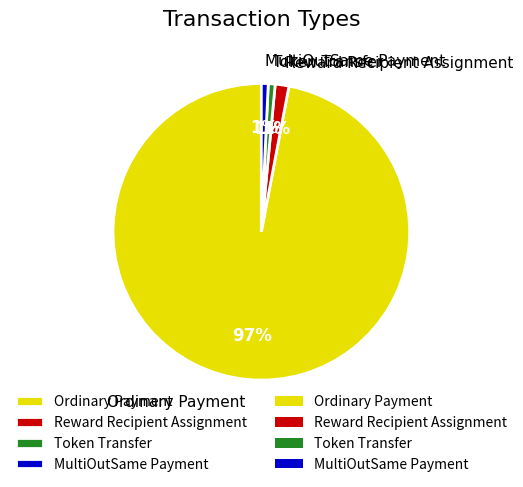

Combined, do Ordinary Payment and Token Transfer account for over 50%?

Yes